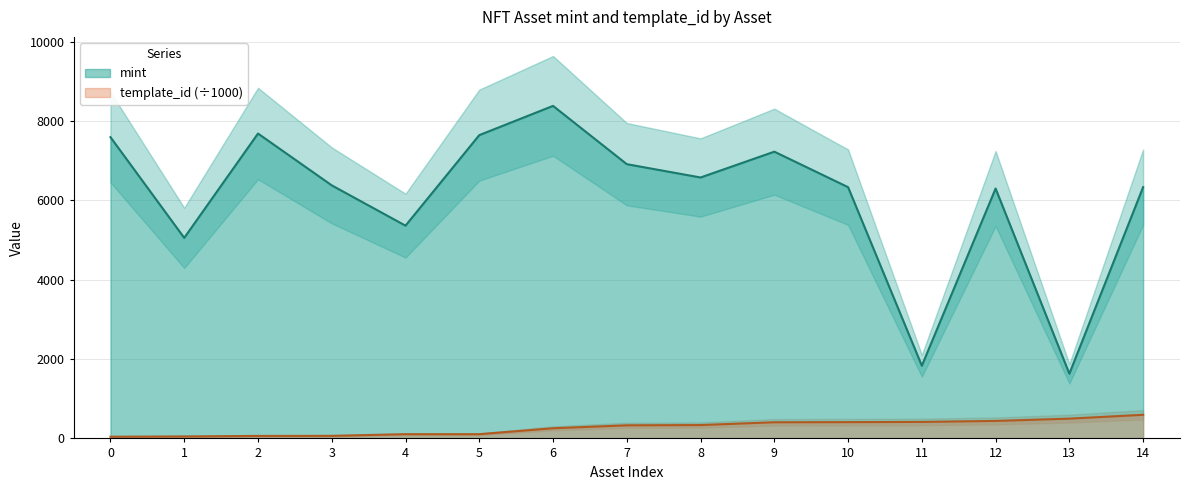

Is the value of mint at 13 greater than the value of template_id (÷1000) at 2?

Yes